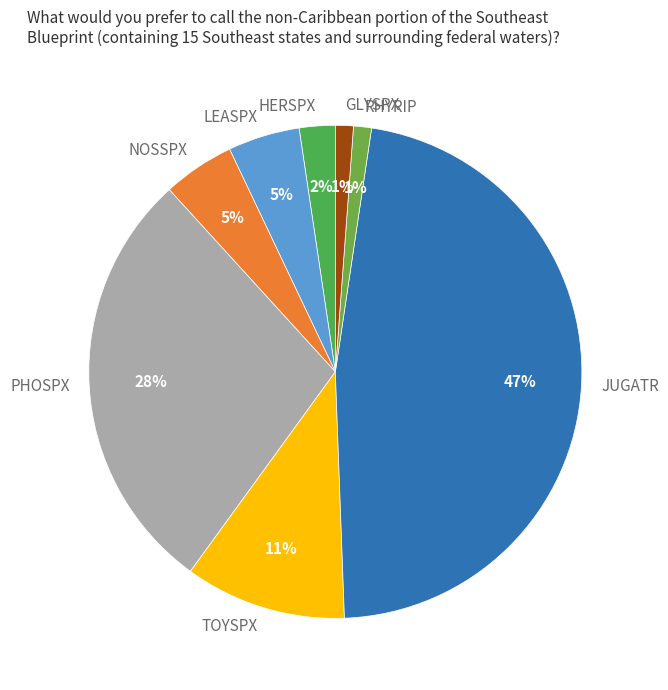

Which category has the biggest portion of the pie?

JUGATR